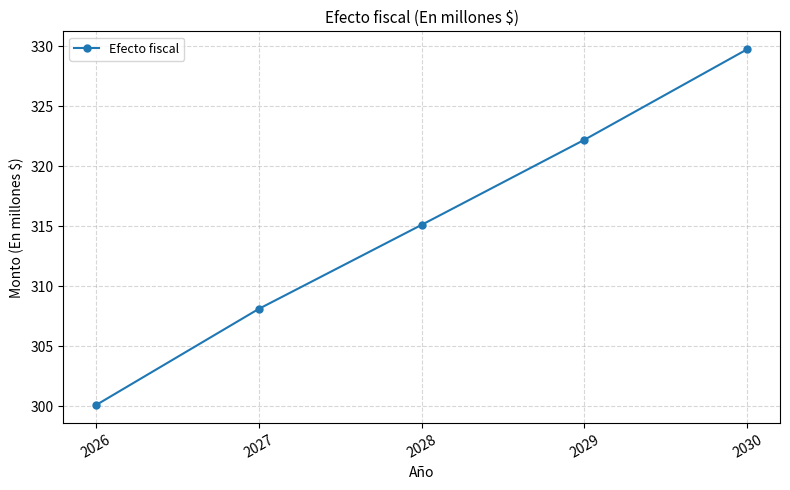

What is the difference between the second highest and second lowest values?

14.1